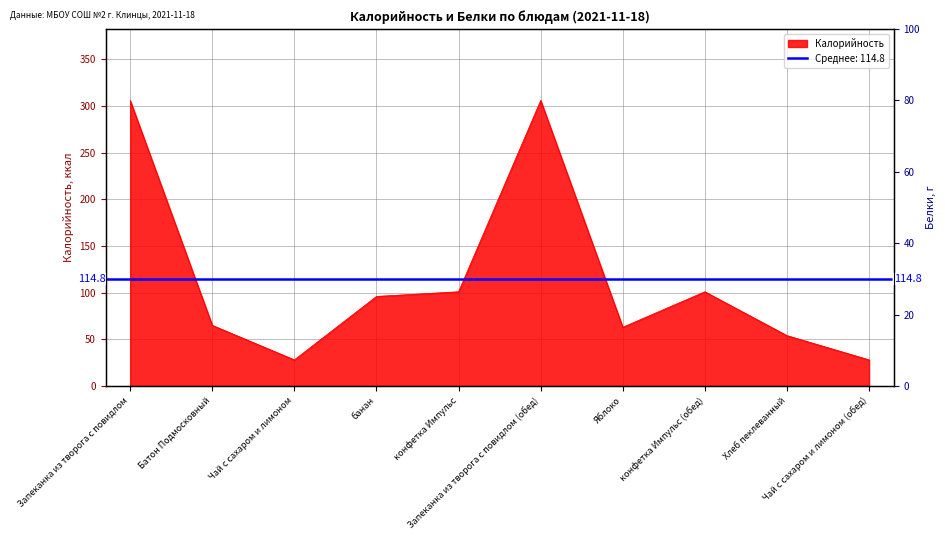

How many series are shown in this chart?

1